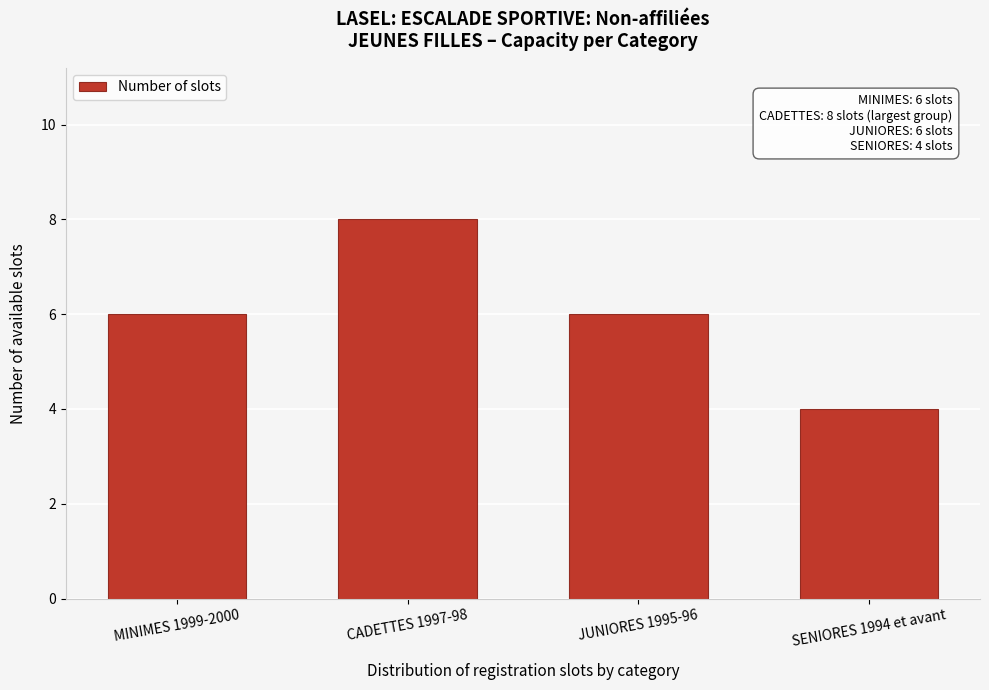

Reading left to right, transcribe all the data shown in this chart.

6	8	6	4